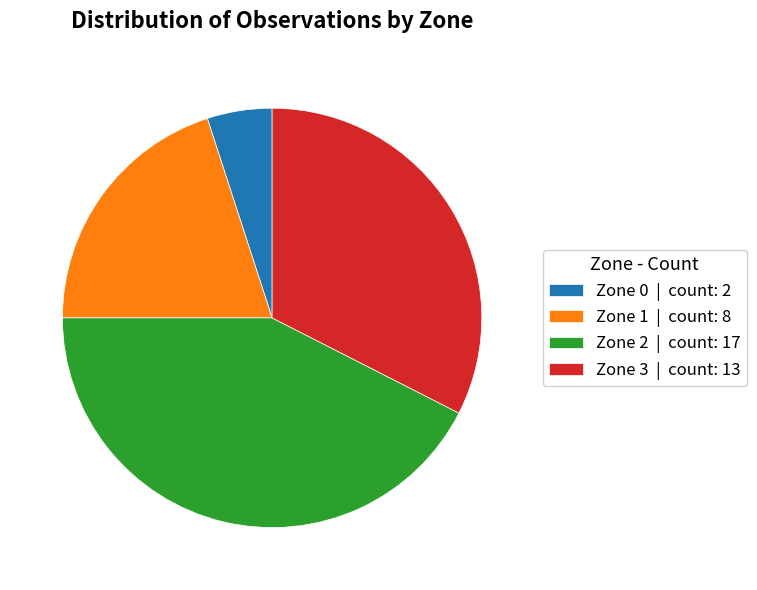

The Zone 0 | count: 2 slice represents 5% of the pie. True or false?

True